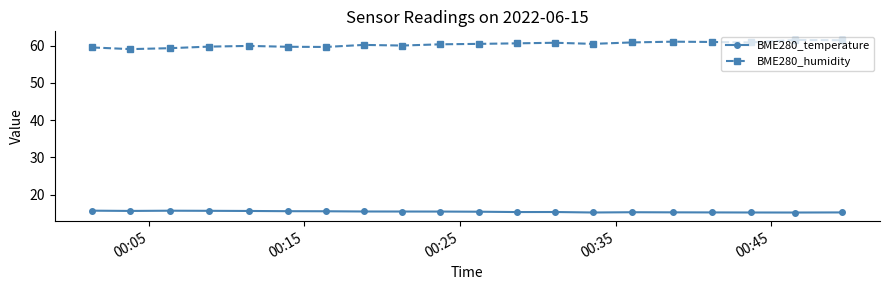

What is the minimum value for BME280_temperature?

15.2